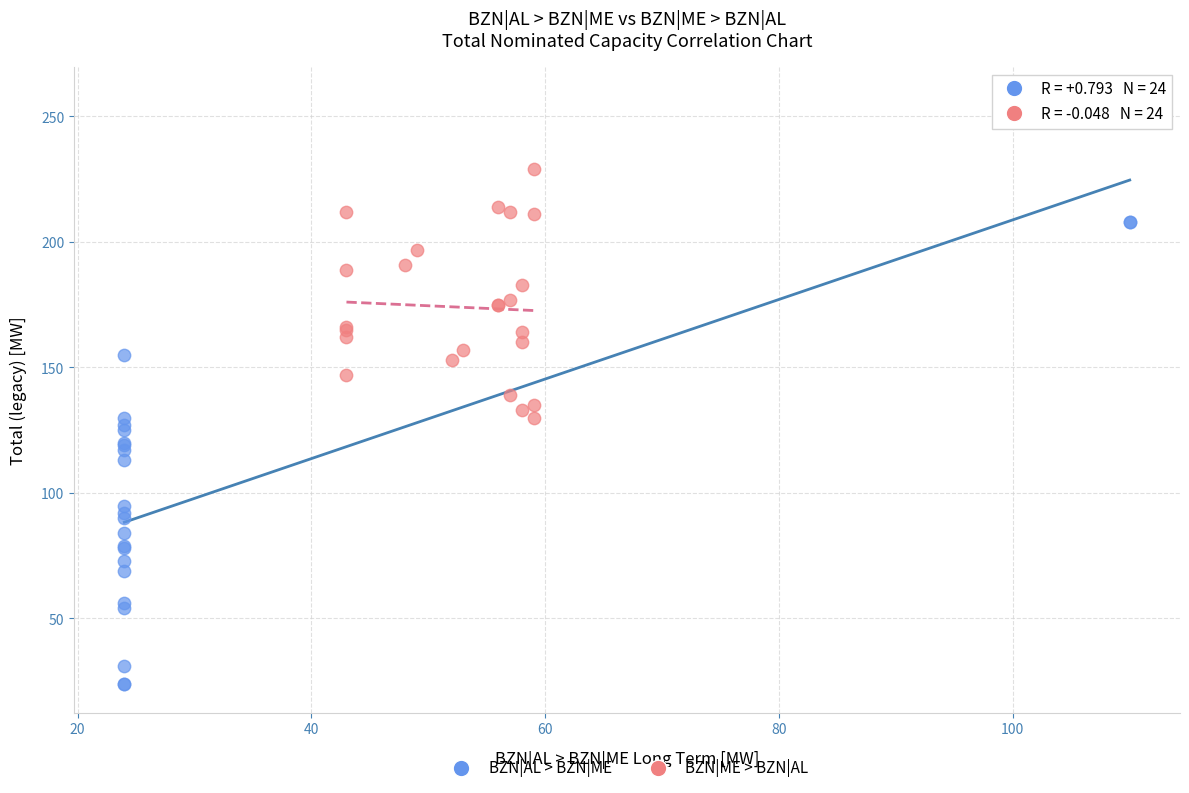

Which series reaches the maximum Y coordinate?

BZN|AL > BZN|ME